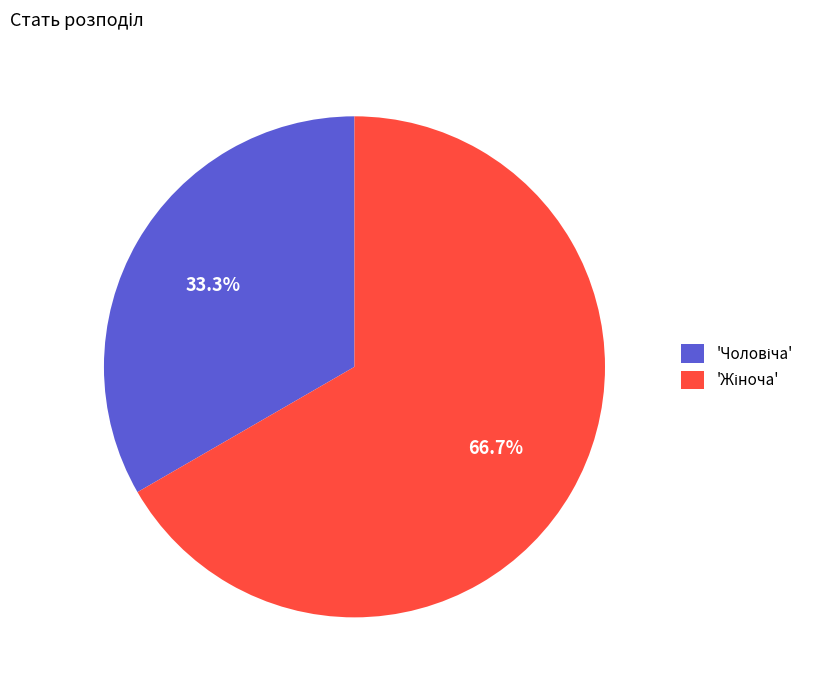

Is there a majority slice in this chart?

Yes